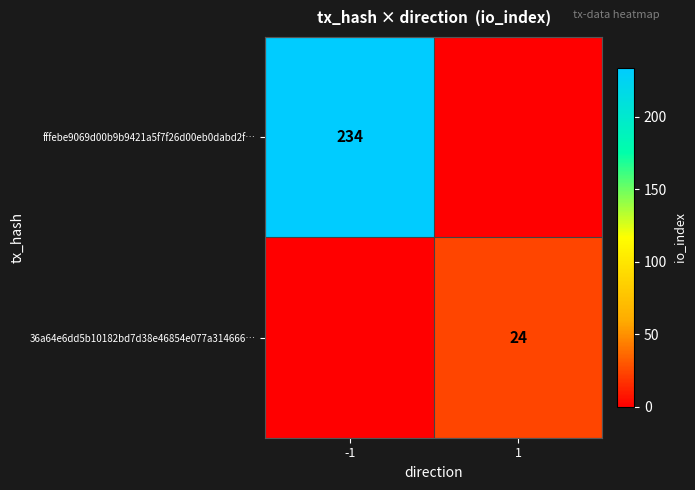

The value of 36a64e6dd5b10182bd7d38e46854e077a314666… at 1 is 7. True or false?

False